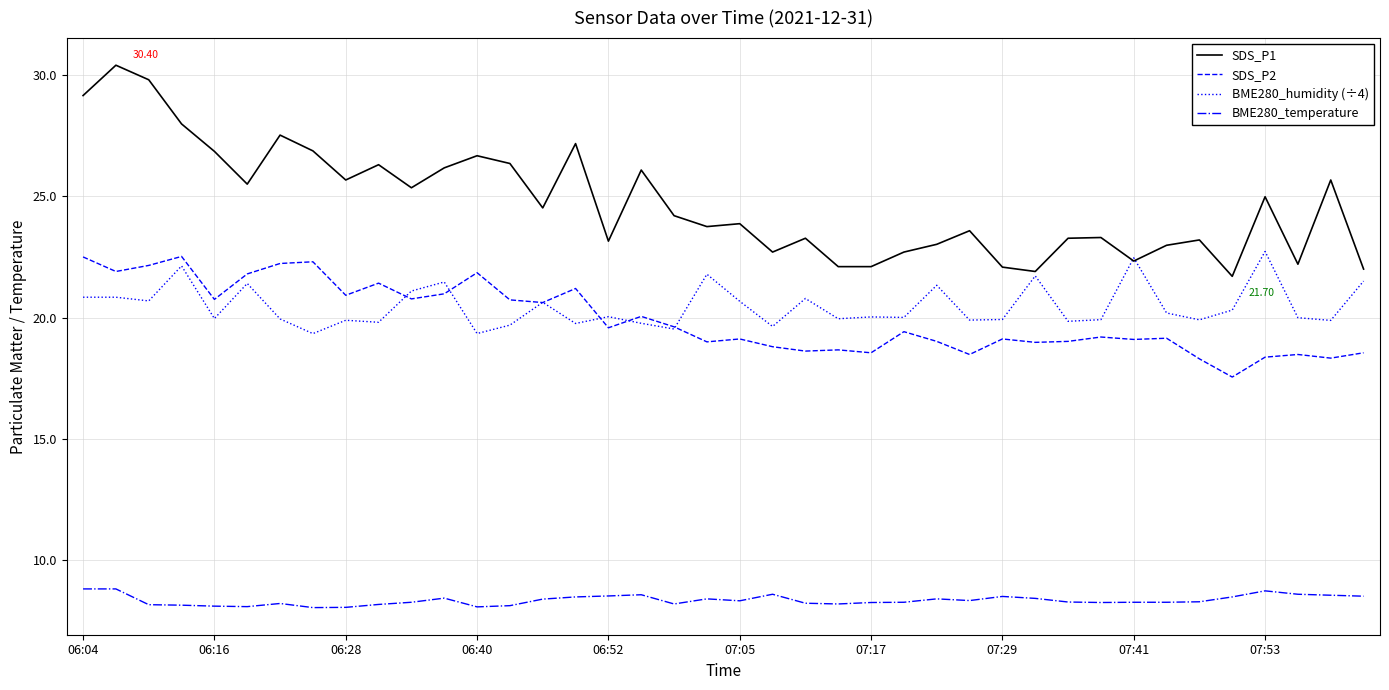

True or false: BME280_temperature and SDS_P1 cross at least once.

False